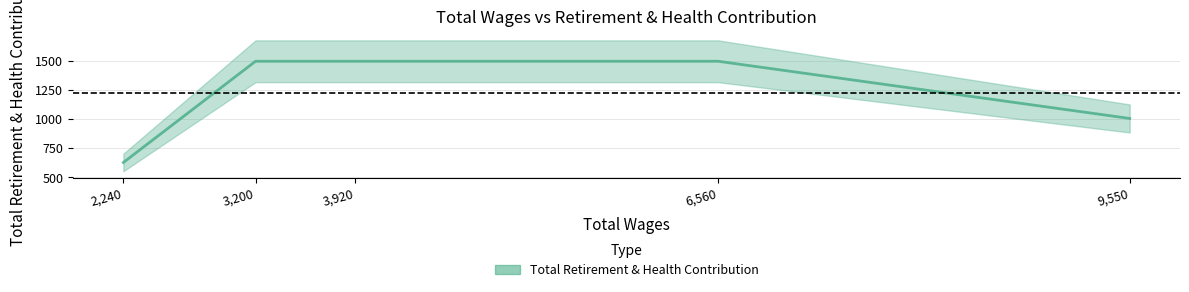

Is this an area chart (filled region under the line)?

No